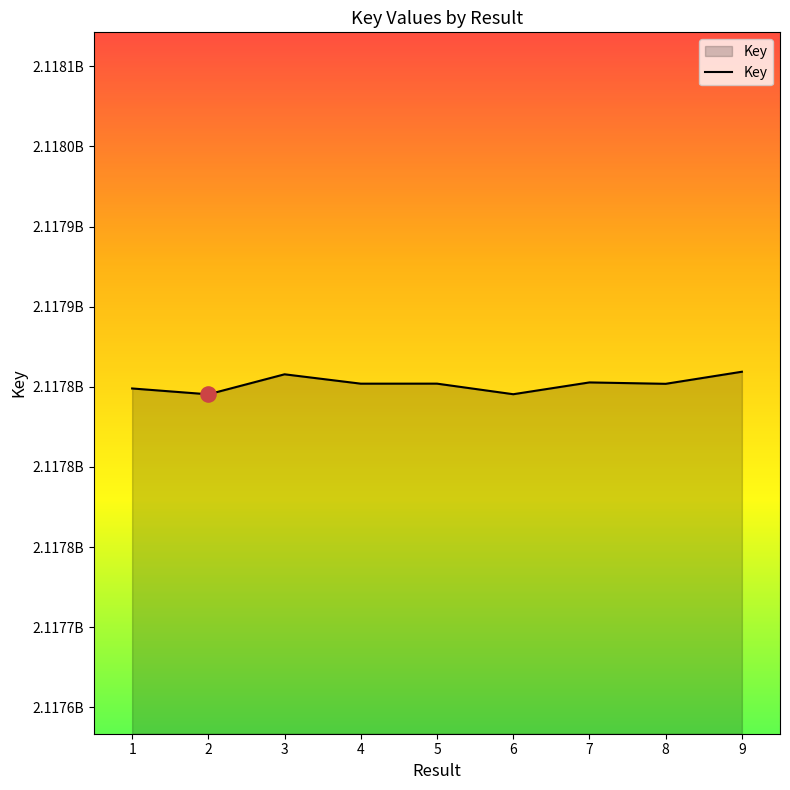

What is the ratio of the value at 1 to the value at 8?

1.0